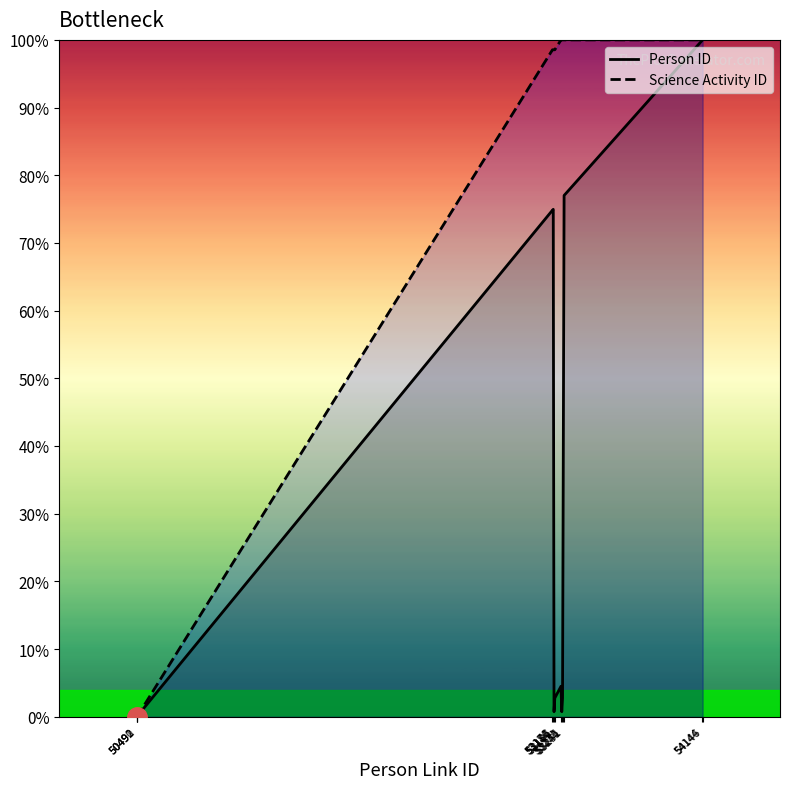

Rank the series by their average value, from lowest to highest.

Person ID, Science Activity ID